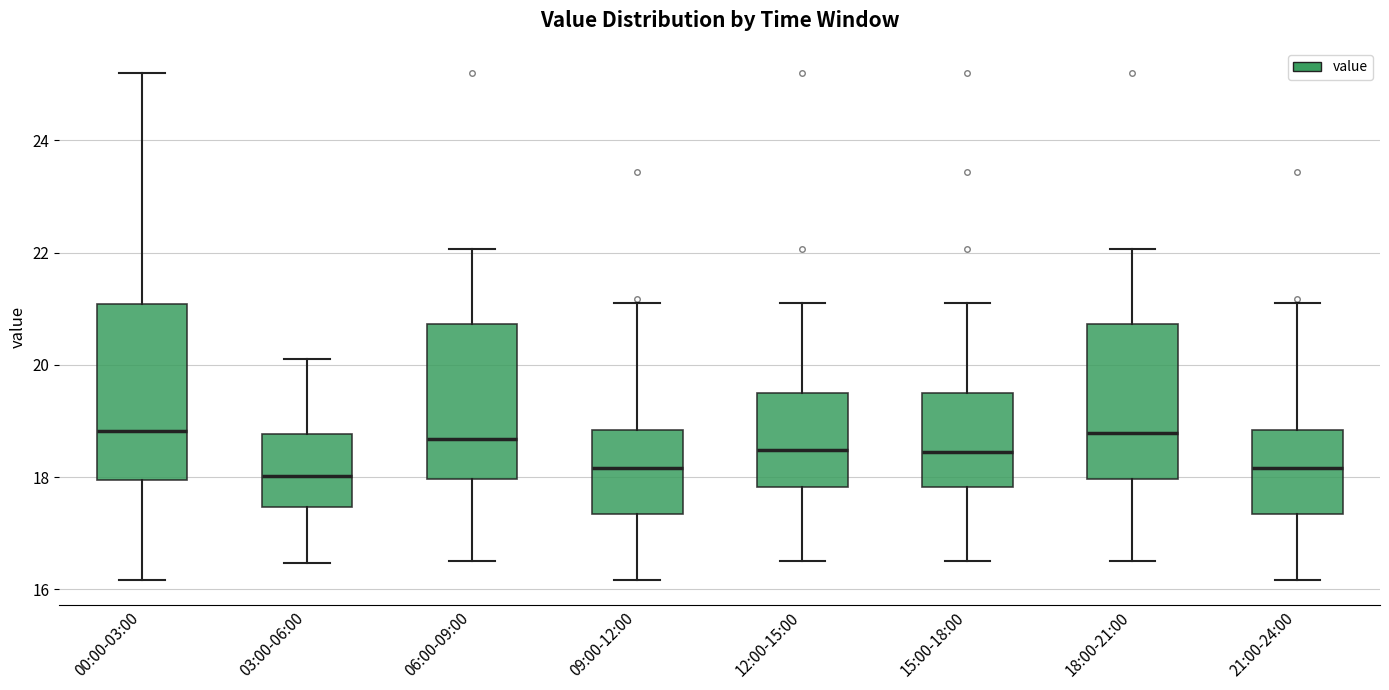

Reading left to right, transcribe this box plot: for each box, give where its median line is, the range the box spans, and where its two whiskers end, as read against the y-axis. The values are not printed on the chart, so give them approximately, as read against the axis.

00:00-03:00: median 18.8, box 18.0 to 21.0, whiskers 16.2 to 25.2
03:00-06:00: median 18.0, box 17.4 to 18.8, whiskers 16.4 to 20.2
06:00-09:00: median 18.6, box 18.0 to 20.8, whiskers 16.6 to 22.0
09:00-12:00: median 18.2, box 17.4 to 18.8, whiskers 16.2 to 21.2
12:00-15:00: median 18.4, box 17.8 to 19.4, whiskers 16.6 to 21.2
15:00-18:00: median 18.4, box 17.8 to 19.4, whiskers 16.6 to 21.2
18:00-21:00: median 18.8, box 18.0 to 20.8, whiskers 16.6 to 22.0
21:00-24:00: median 18.2, box 17.4 to 18.8, whiskers 16.2 to 21.2